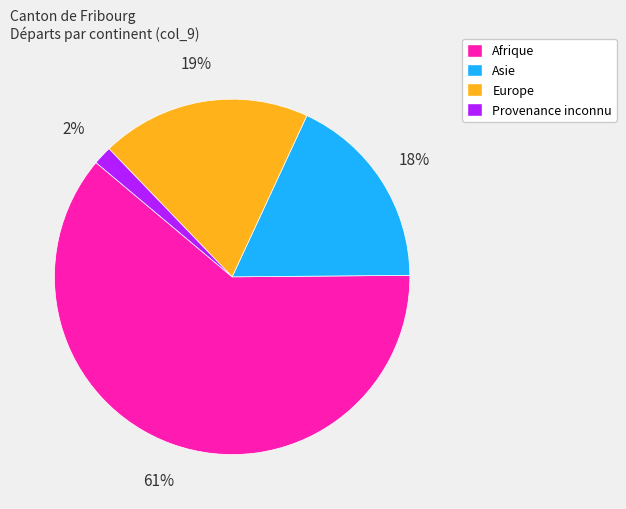

Is the sum of Asie and Europe greater than half?

No